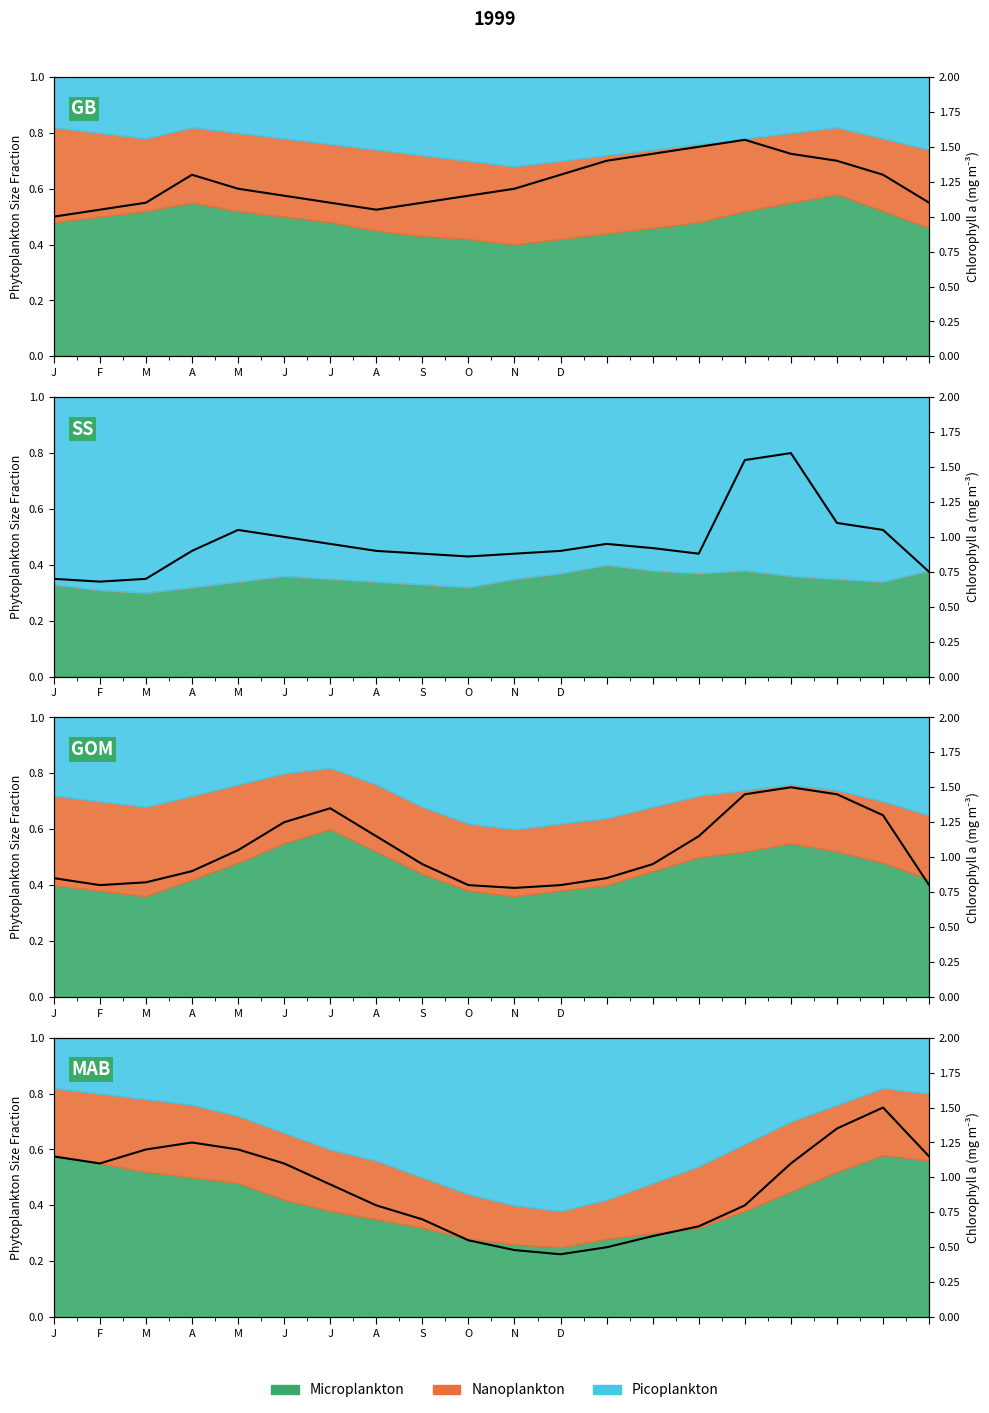

How many interior local valleys (lower than both neighbors) does the data have?

2